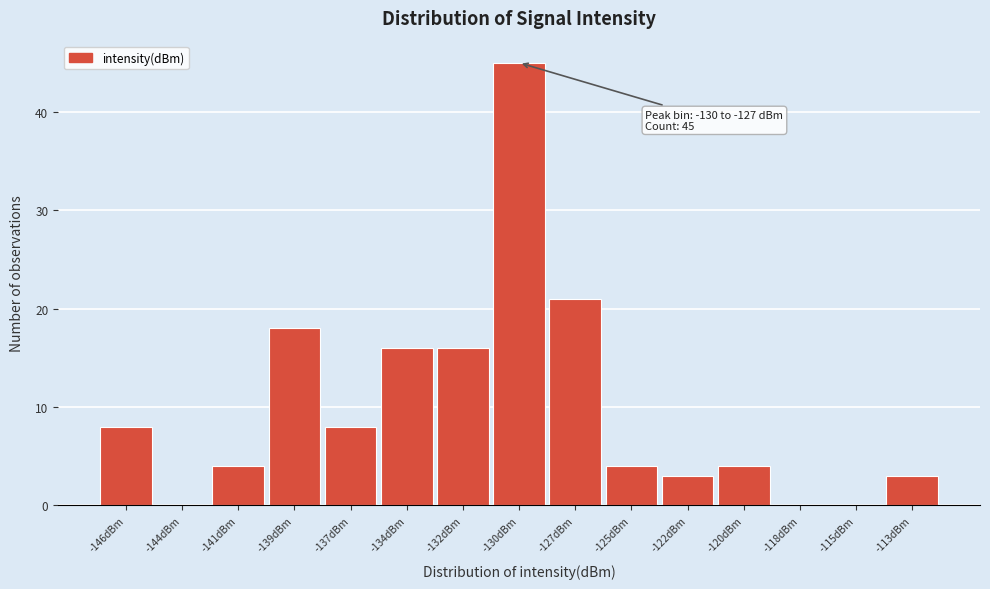

Reading left to right, what are all the values shown in this chart?

-146dBm=8	-144dBm=0	-141dBm=4	-139dBm=18	-137dBm=8	-134dBm=16	-132dBm=16	-130dBm=45	-127dBm=21	-125dBm=4	-122dBm=3	-120dBm=4	-118dBm=0	-115dBm=0	-113dBm=3